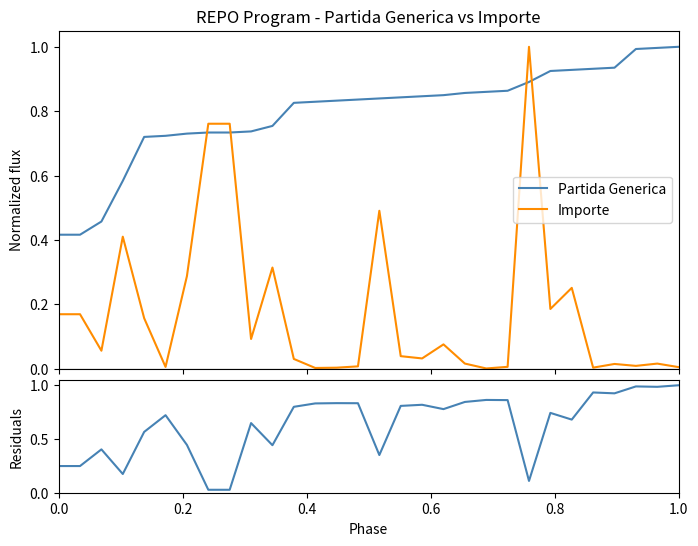

True or false: Importe and Partida Generica cross at least once.

True